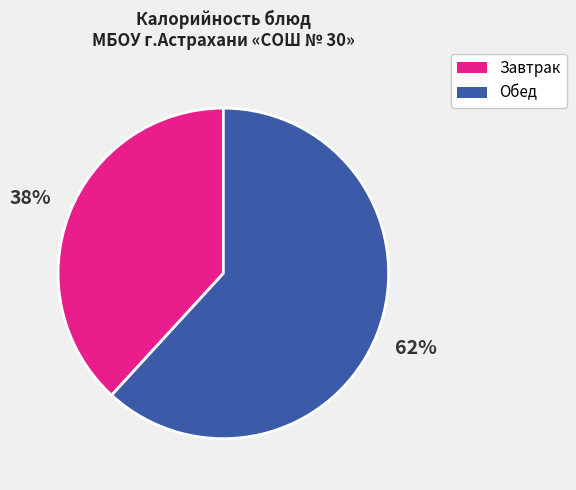

Is there any slice that represents more than half of the pie?

Yes